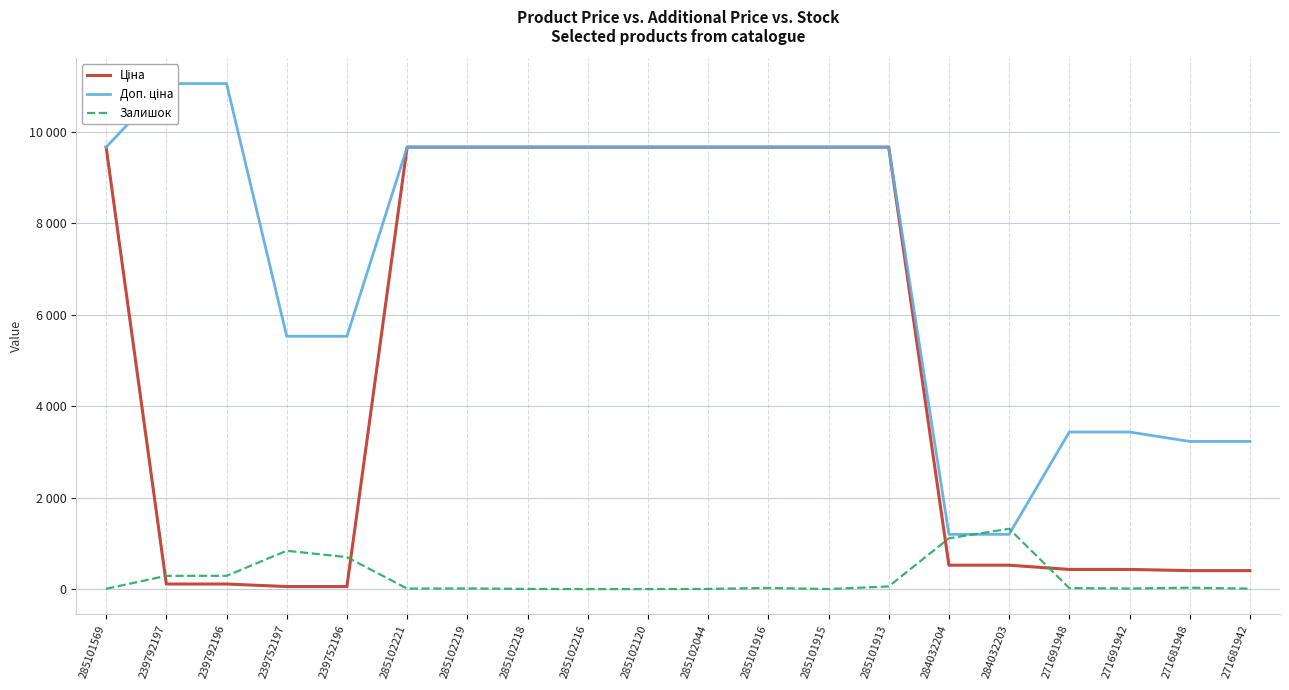

Which series has the largest range (max minus min)?

Доп. ціна